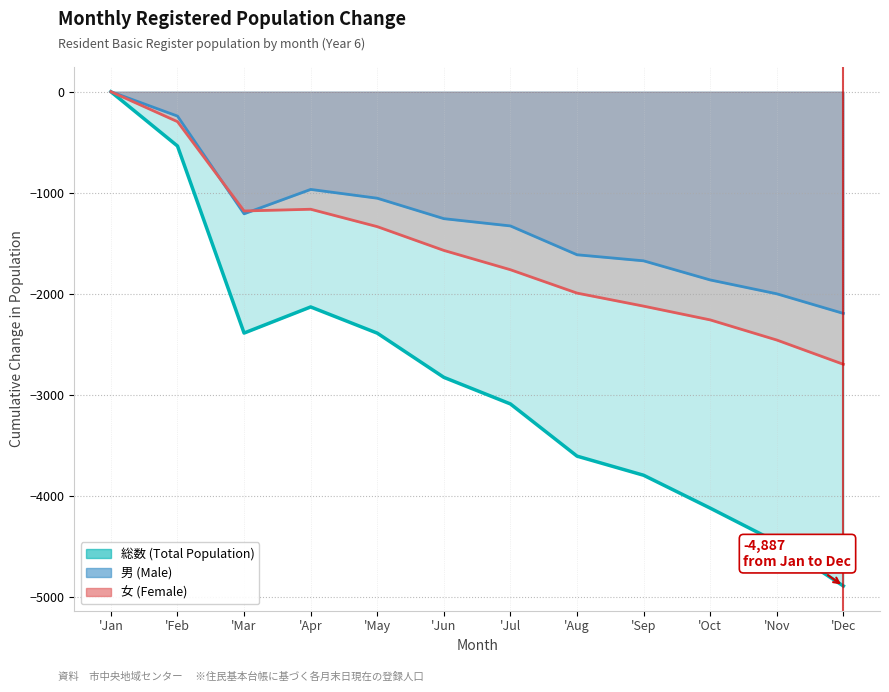

What is the difference between the second highest and minimum values in the 男 (Male) series?

1951